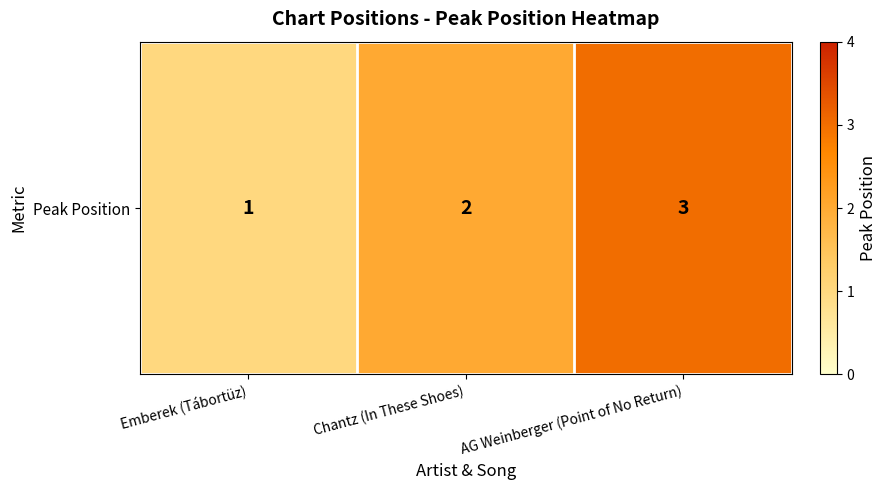

Is it true that the value at Emberek (Tábortüz) is 1?

False